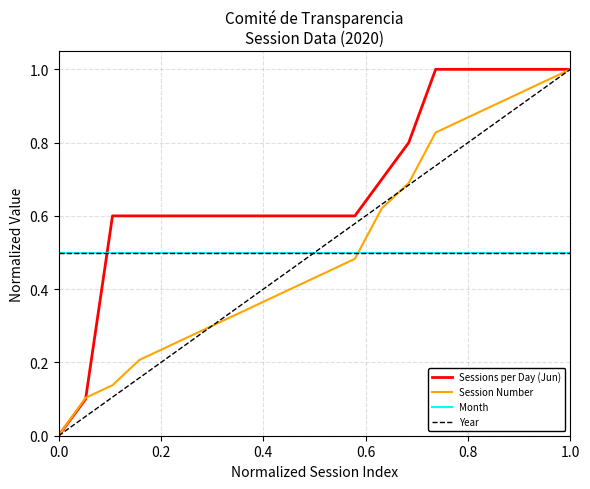

Reading right to left, list all the values displayed in this chart.

Sessions per Day (Jun): 1.0	1.0	1.0	1.0	1.0	1.0	0.8	0.7	0.6	0.6	0.6	0.6	0.6	0.6	0.6	0.6	0.6	0.6	0.1	0.0
Session Number: 1.0	1.0	0.9	0.9	0.9	0.8	0.7	0.6	0.5	0.4	0.4	0.4	0.3	0.3	0.3	0.2	0.2	0.1	0.1	0.0
Month: 0.5	0.5	0.5	0.5	0.5	0.5	0.5	0.5	0.5	0.5	0.5	0.5	0.5	0.5	0.5	0.5	0.5	0.5	0.5	0.5
Year: 0.5	0.5	0.5	0.5	0.5	0.5	0.5	0.5	0.5	0.5	0.5	0.5	0.5	0.5	0.5	0.5	0.5	0.5	0.5	0.5